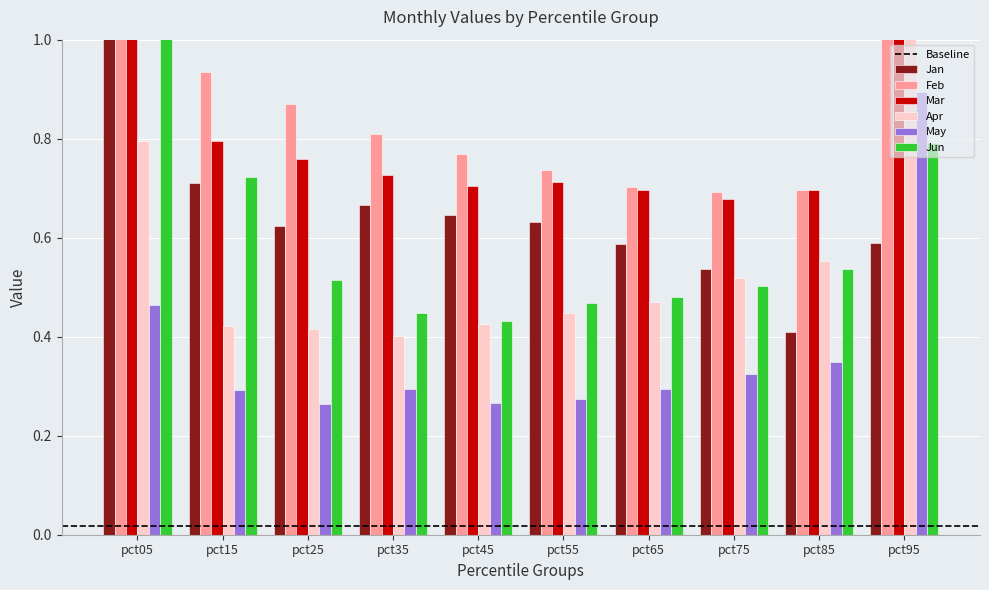

List the series in order of their peak value, highest first.

Jan, Feb, Jun, Mar, Apr, May